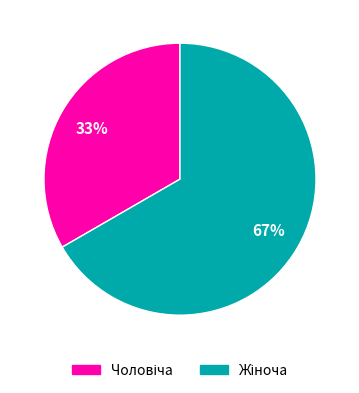

Does any single category account for the majority?

Yes